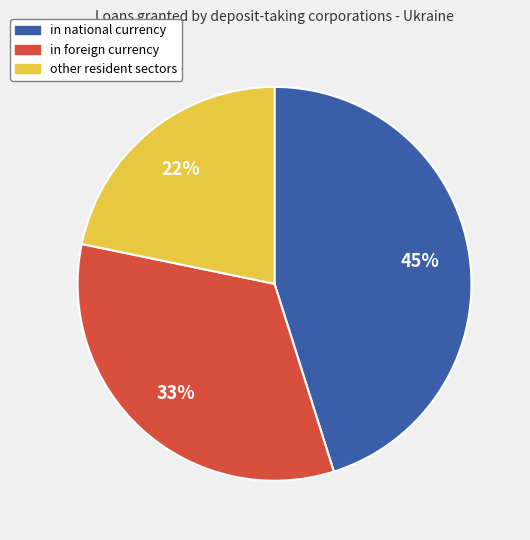

The in national currency slice represents 45% of the pie. True or false?

True